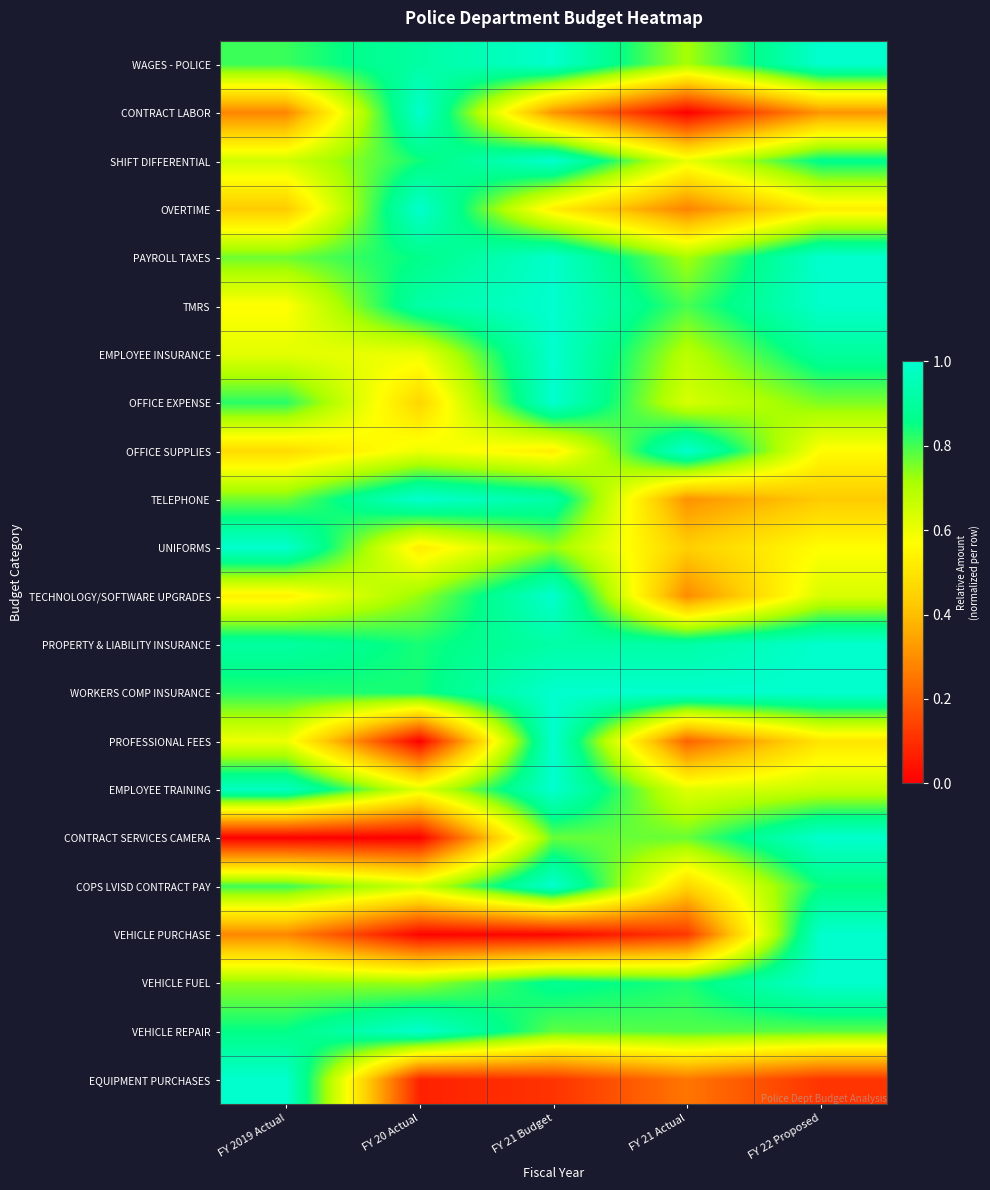

At how many categories does at least one series exceed 0?

5